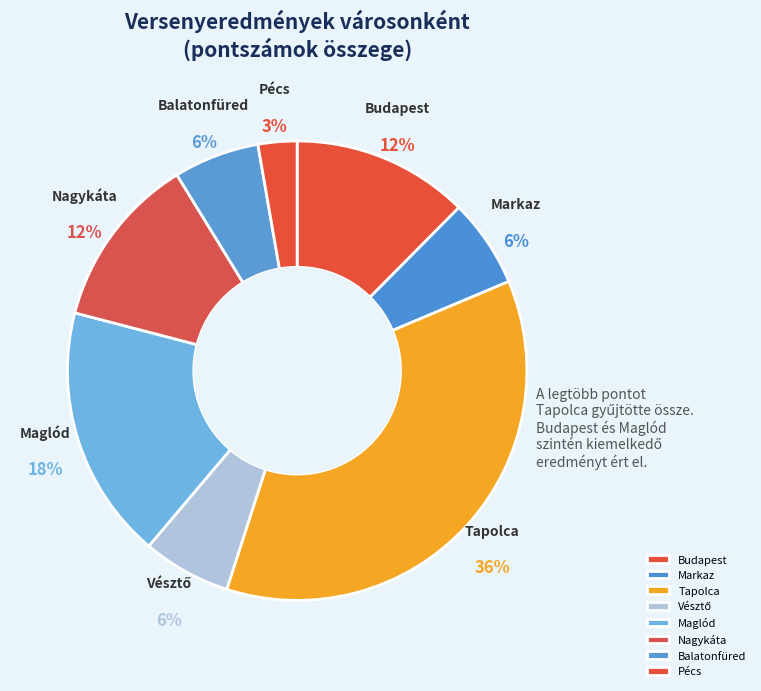

To the nearest percent, what is the combined percentage of Maglód and Nagykáta?

30%